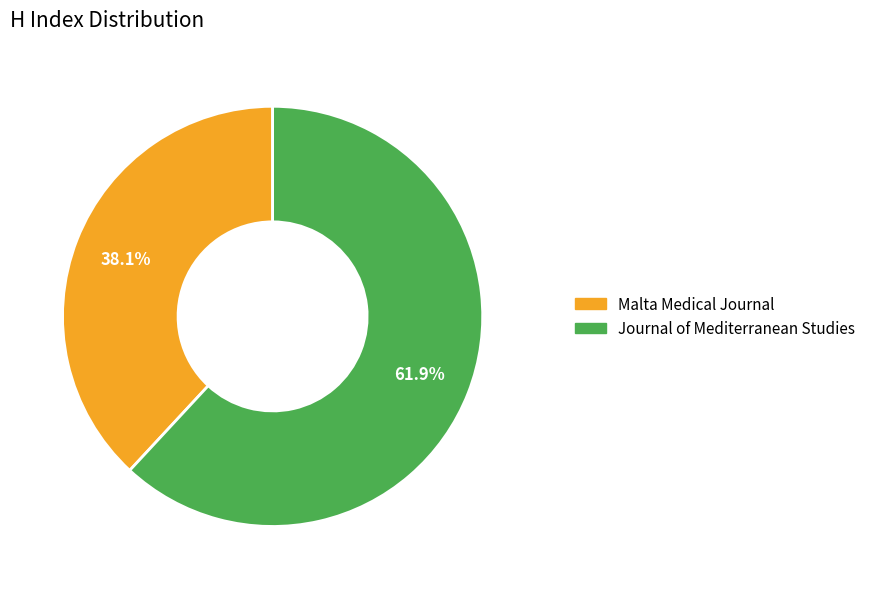

Is there any slice that represents more than half of the pie?

Yes